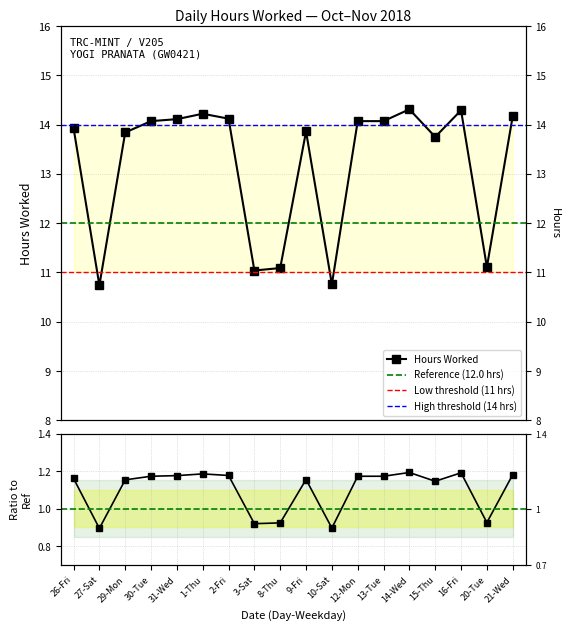

Reading left to right, what are all the values shown in this chart?

26-Fri=1.2	27-Sat=0.9	29-Mon=1.2	30-Tue=1.2	31-Wed=1.2	1-Thu=1.2	2-Fri=1.2	3-Sat=0.9	8-Thu=0.9	9-Fri=1.2	10-Sat=0.9	12-Mon=1.2	13-Tue=1.2	14-Wed=1.2	15-Thu=1.1	16-Fri=1.2	20-Tue=0.9	21-Wed=1.2